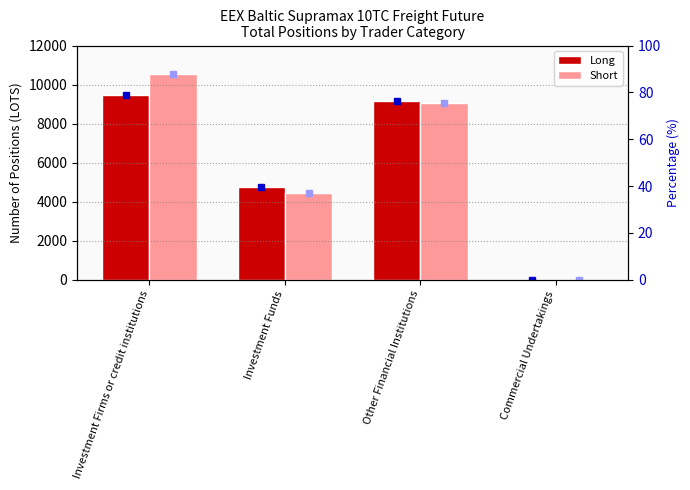

Reading left to right, extract all data points from this chart.

Long: 9460.7	4756.2	9170.1	0.0
Short: 10525.0	4460.0	9056.8	0.0